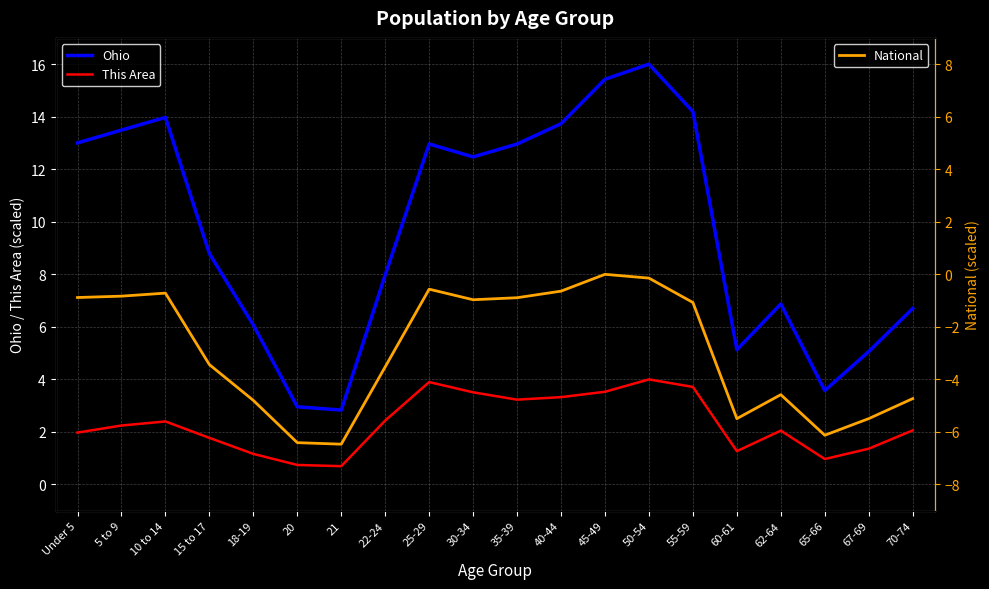

True or false: This Area has more than 1 points higher than both neighbors.

True